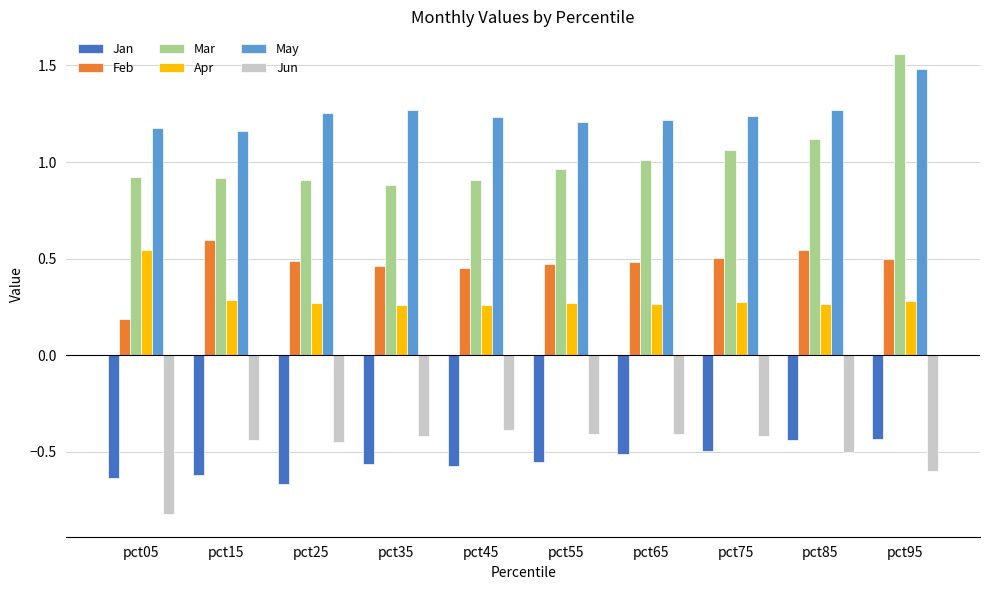

How many groups of bars are there?

10